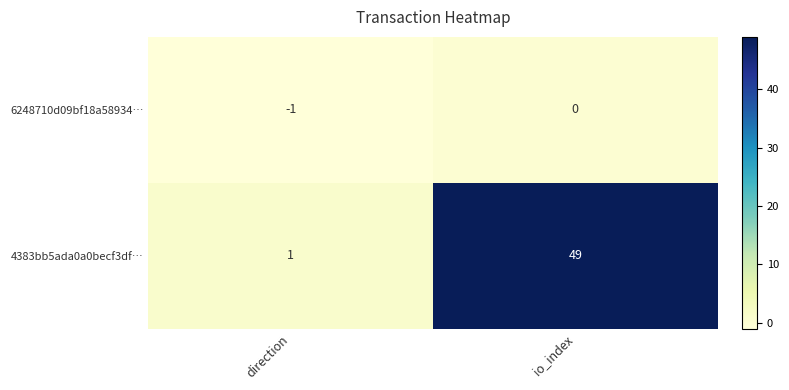

What is the difference between the maximum and minimum values in the 4383bb5ada0a0becf3df… series?

48